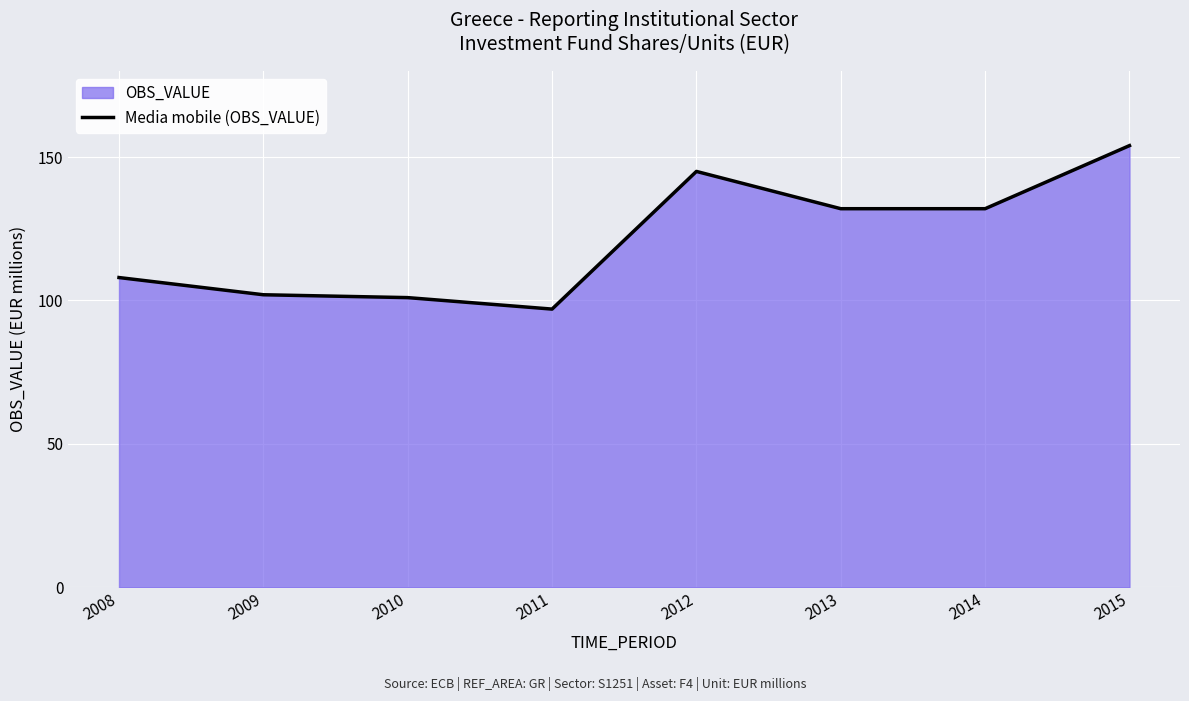

What is the value of the 2nd point from the left?

102